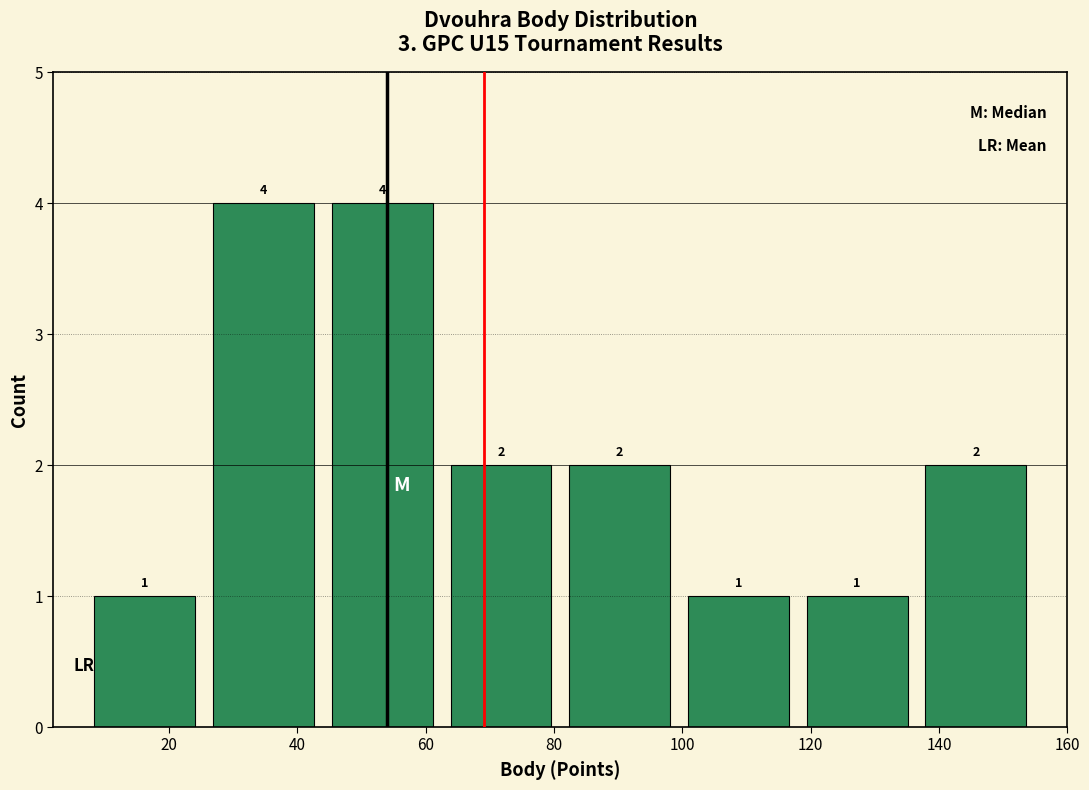

How tall is the bar that spans 136.5 to 155.0 on the x-axis? The bar edges are not printed on the chart, so give them approximately, as read against the axis.

2